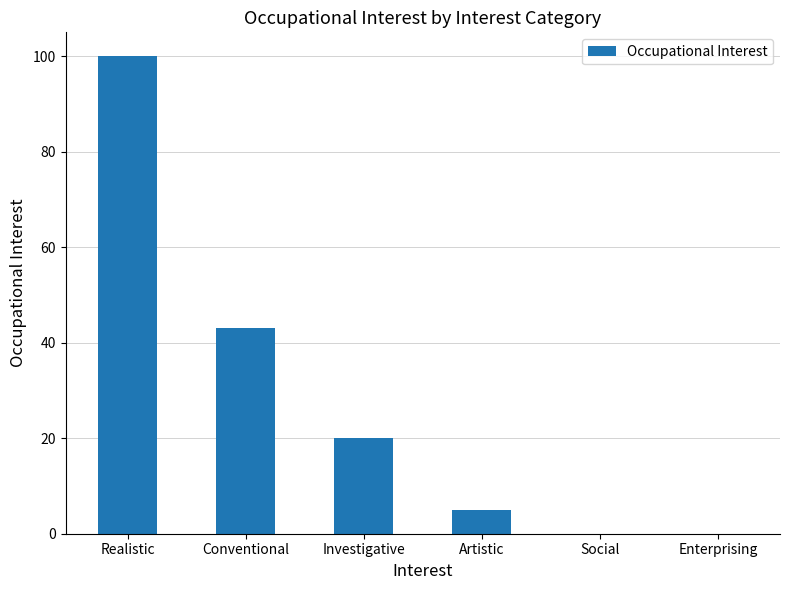

True or false: the data shows 5 at Artistic.

True